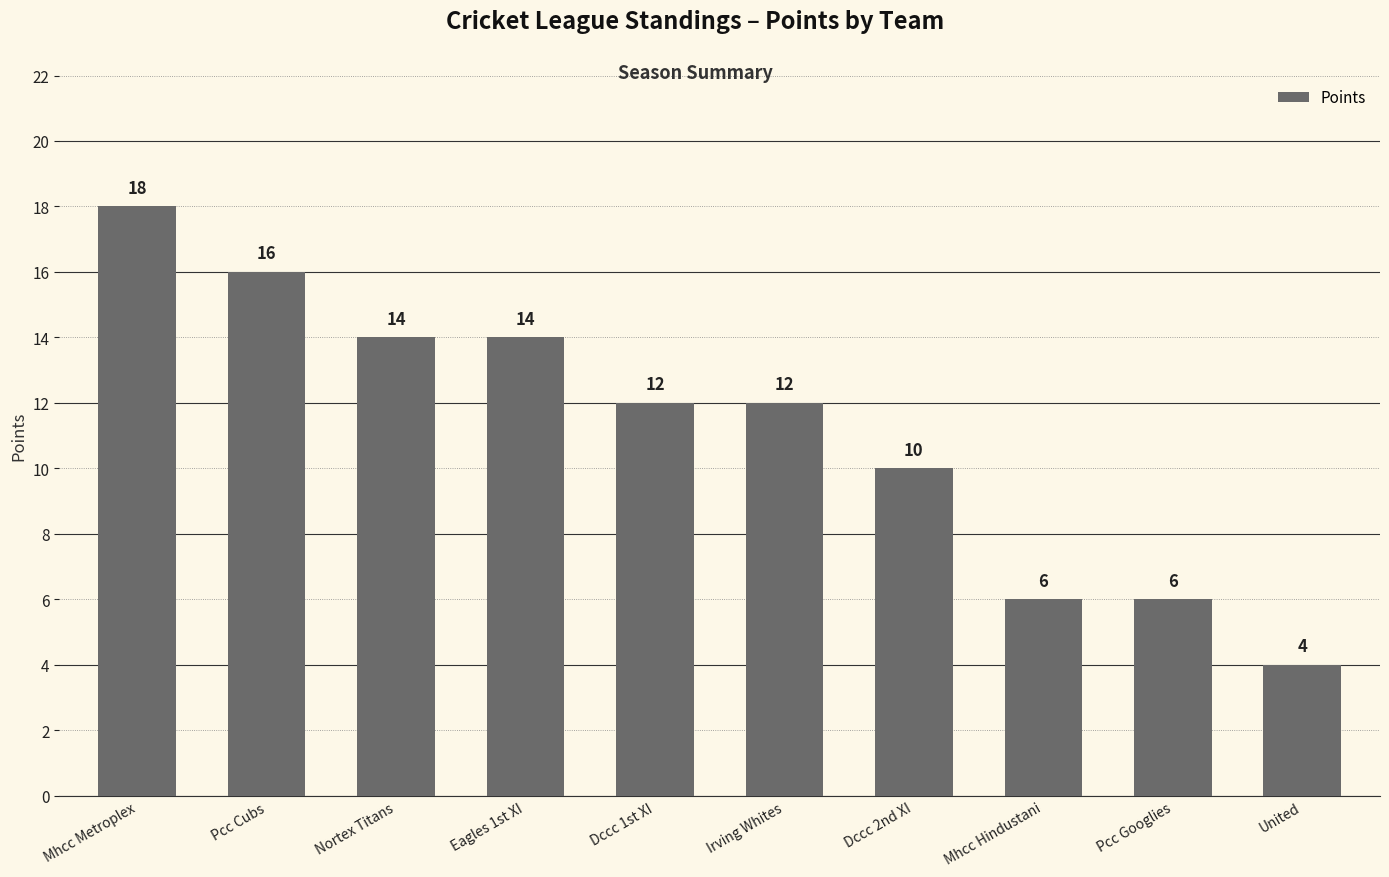

At which label does the data first exceed 12?

Mhcc Metroplex